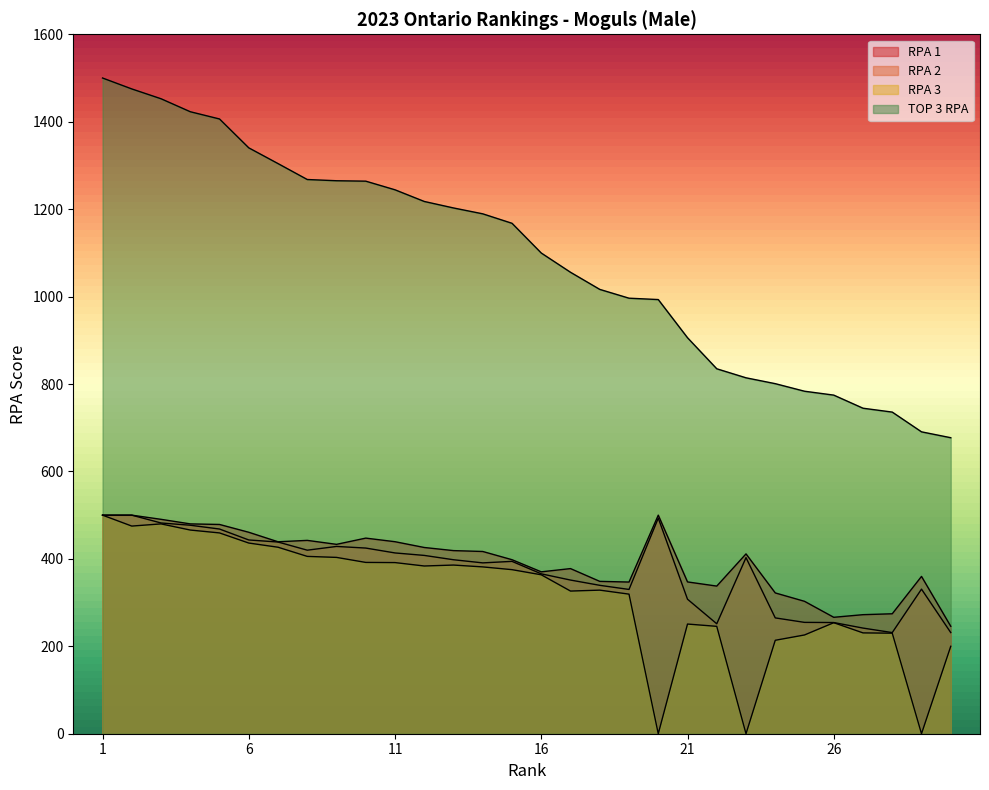

The value of RPA 3 at 2 is 475.0. True or false?

True